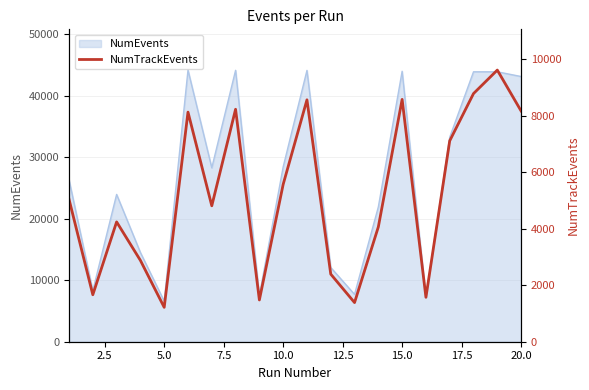

What is the value of the 19th point from the left?

9621